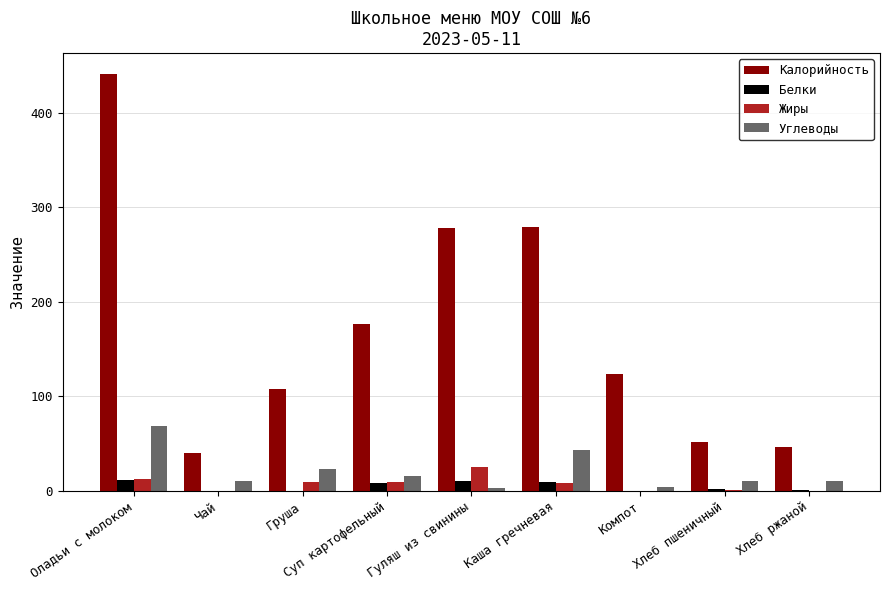

How many data points does each series have?

9